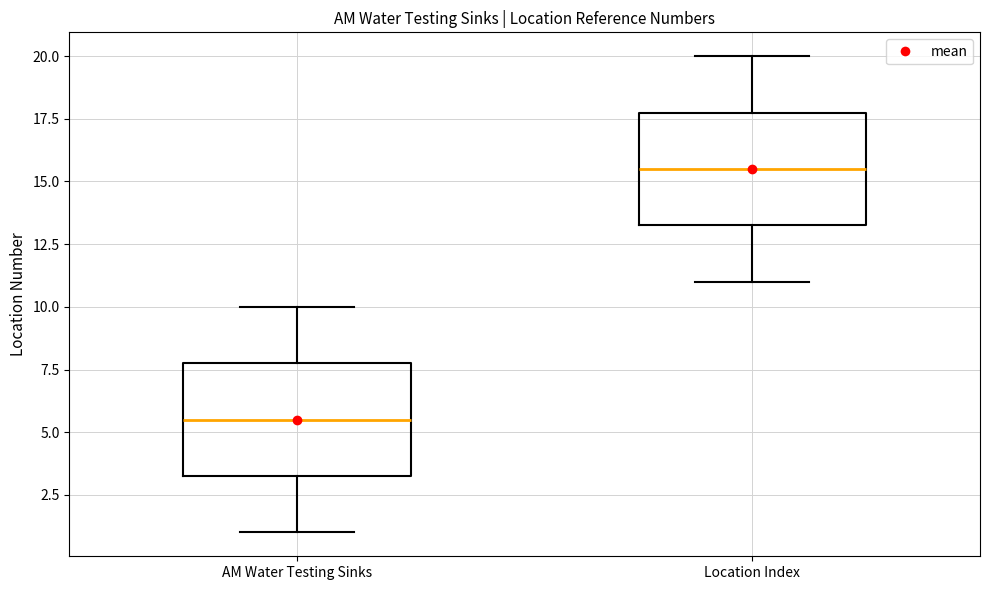

Reading left to right, transcribe this box plot: for each box, give where its median line is, the range the box spans, and where its two whiskers end, as read against the y-axis. The values are not printed on the chart, so give them approximately, as read against the axis.

AM Water Testing Sinks: median 5.5, box 3.5 to 8.0, whiskers 1.0 to 10.0
Location Index: median 15.5, box 13.5 to 18.0, whiskers 11.0 to 20.0